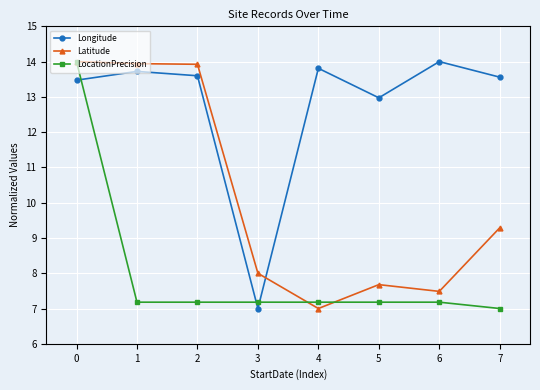

What is the spread (max minus min) of values at 7?

6.6